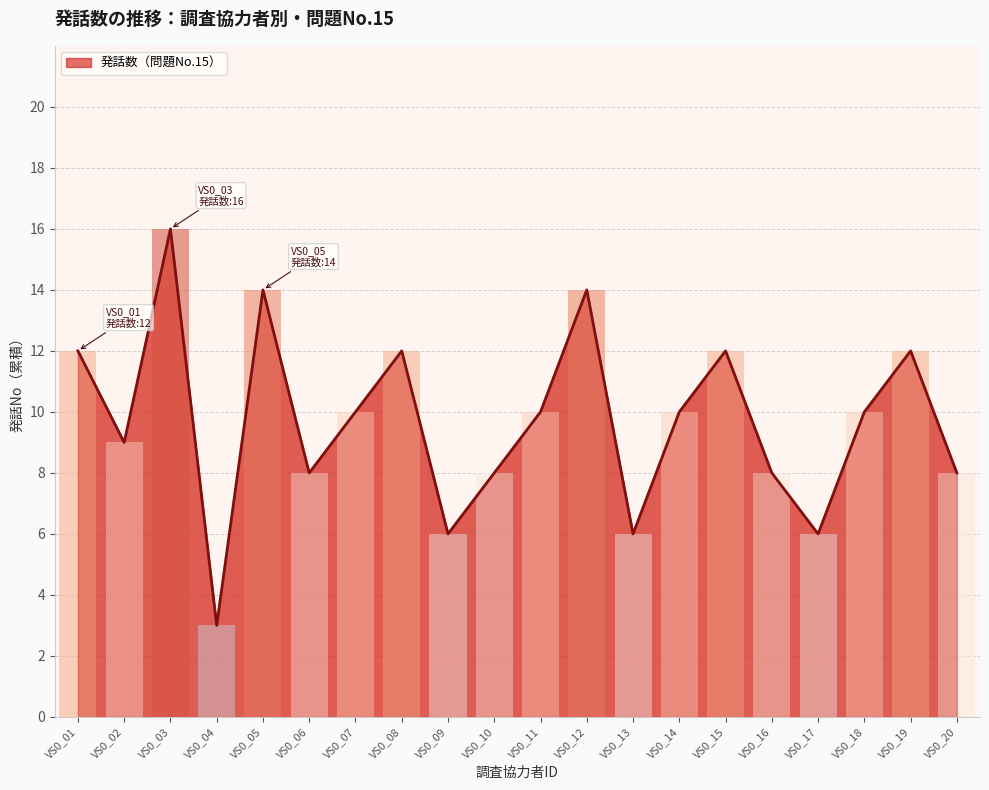

What is the difference between the second highest and second lowest values?

8